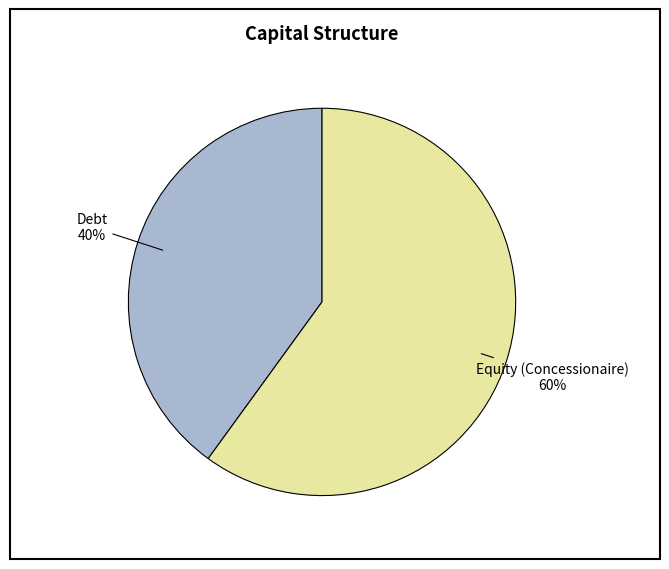

Is there any slice that represents more than half of the pie?

Yes